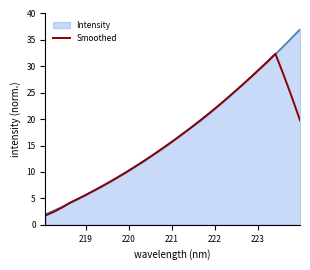

Does the chart have visible grid lines?

No